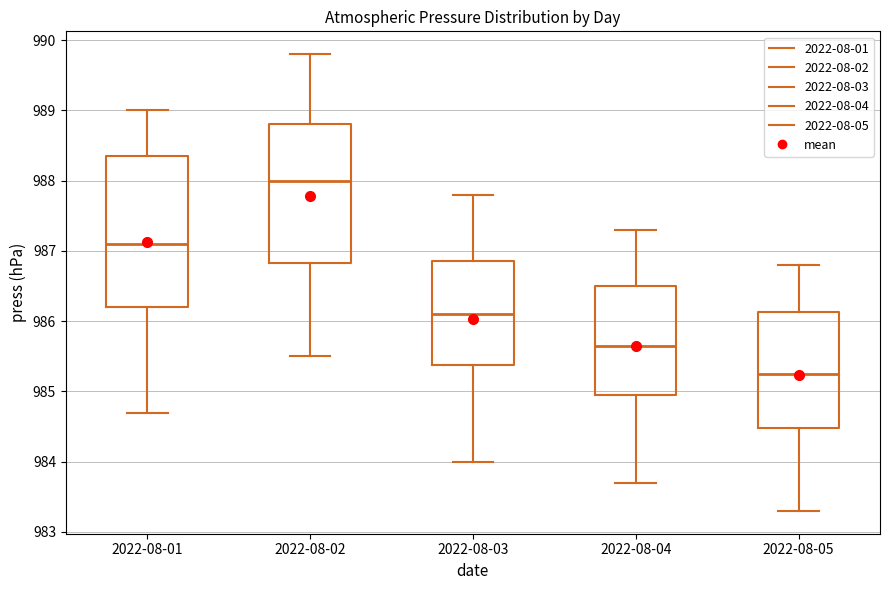

Where does the lower whisker of the box for 2022-08-05 end on the y-axis? The values are not printed on the chart, so give them approximately, as read against the axis.

983.3